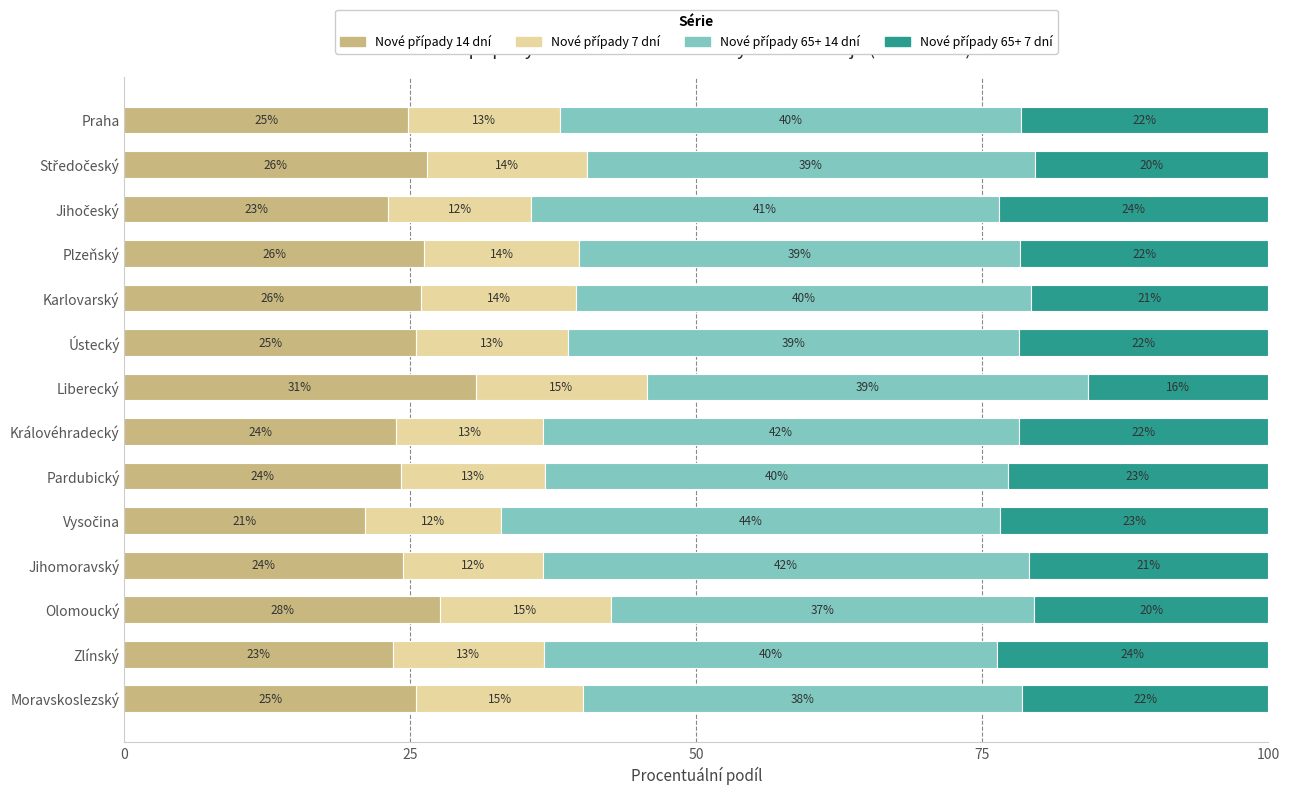

List the series in order of their peak value, lowest first.

Nové případy 7 dní, Nové případy 65+ 7 dní, Nové případy 14 dní, Nové případy 65+ 14 dní